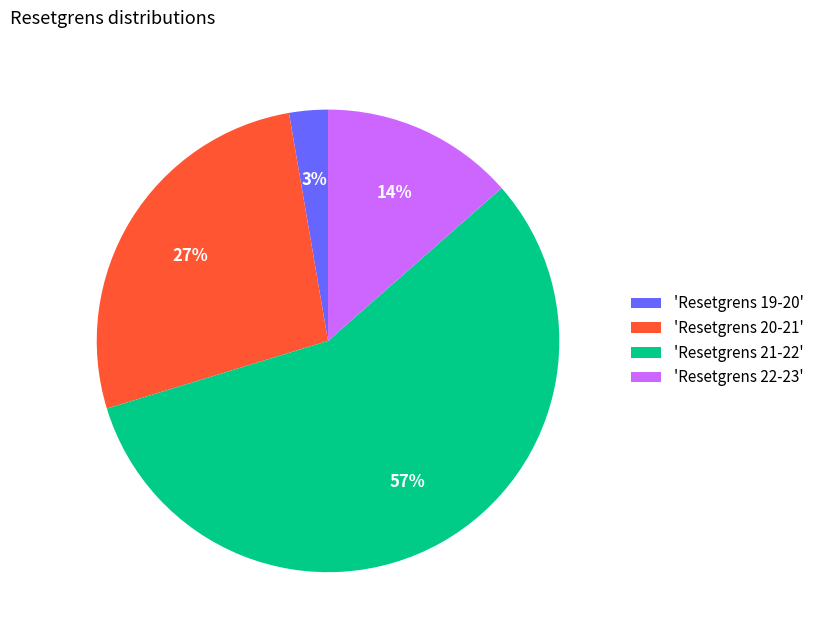

Which category accounts for the majority?

'Resetgrens 21-22'